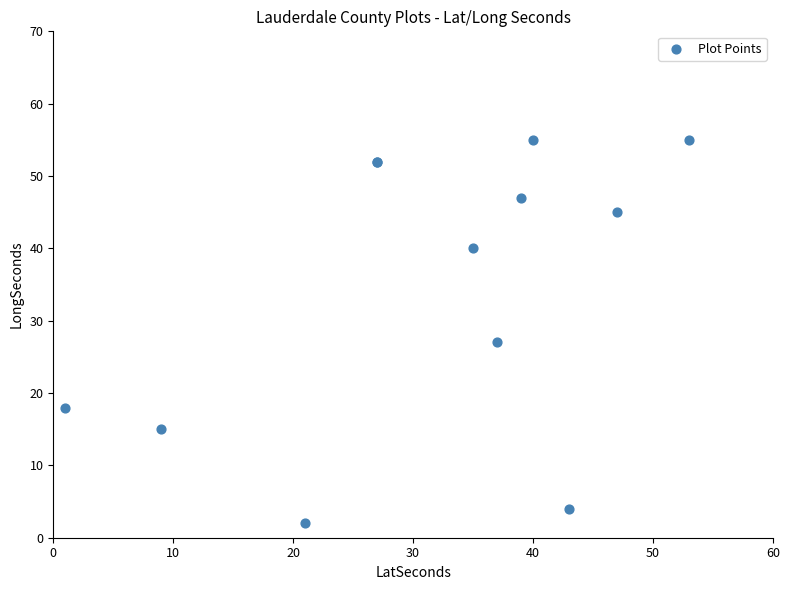

What Y value in the scatter plot is closest to 28?

27